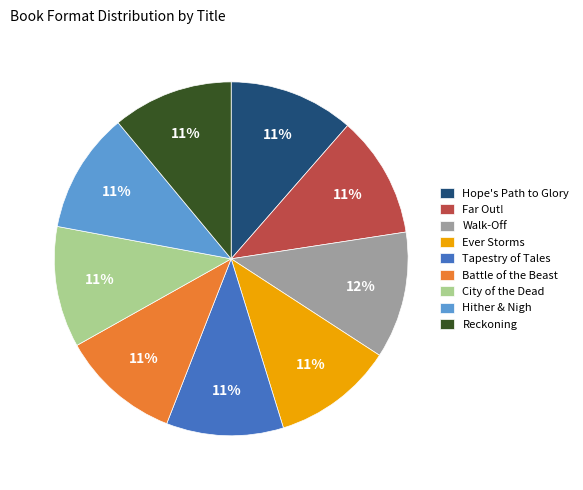

Is Reckoning the majority of the pie?

No